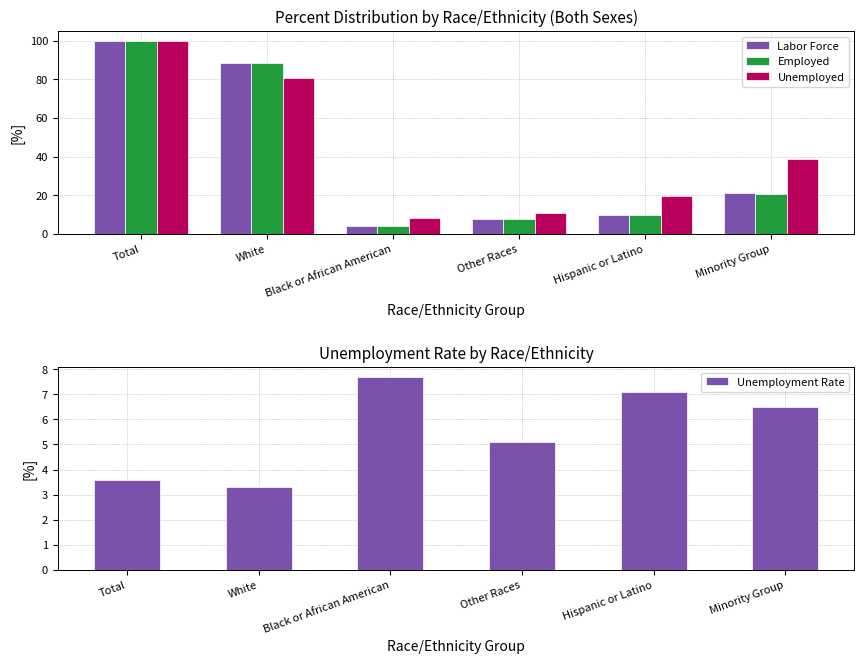

Reading left to right, list all the values displayed in this chart.

Labor Force: Total=100.0	White=88.4	Black or African American=4.0	Other Races=7.6	Hispanic or Latino=9.8	Minority Group=21.4
Employed: Total=100.0	White=88.7	Black or African American=3.8	Other Races=7.5	Hispanic or Latino=9.5	Minority Group=20.8
Unemployed: Total=100.0	White=80.8	Black or African American=8.4	Other Races=10.8	Hispanic or Latino=19.4	Minority Group=38.6
Unemployment Rate: Total=3.6	White=3.3	Black or African American=7.7	Other Races=5.1	Hispanic or Latino=7.1	Minority Group=6.5